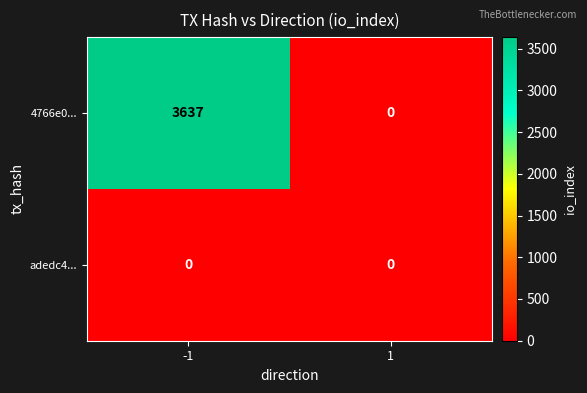

Reading left to right, extract all data points from this chart.

4766e0...: -1=3637	1=0
adedc4...: -1=0	1=0